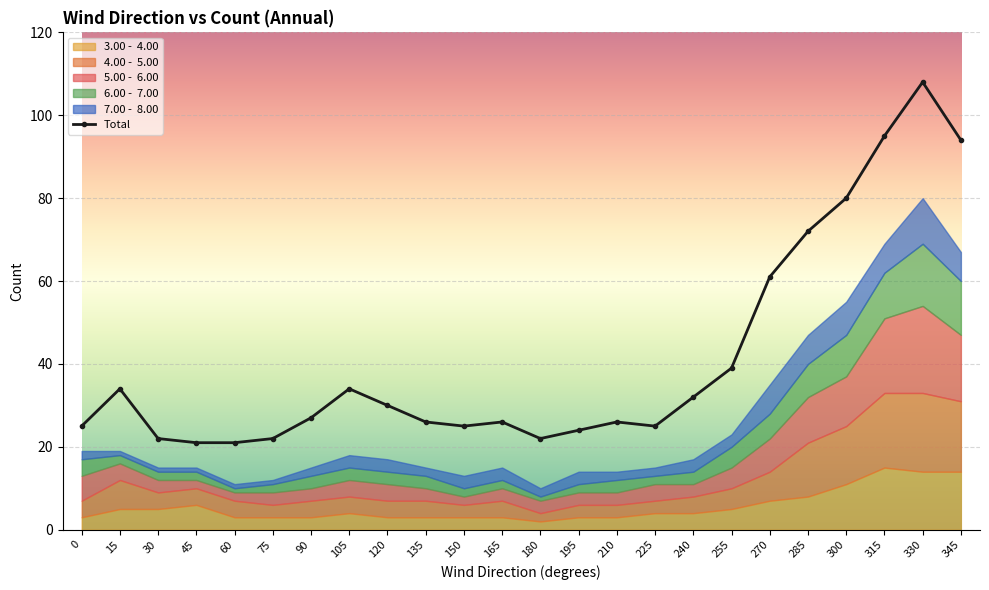

List the labels in order of value, largest first.

330, 315, 345, 300, 285, 270, 255, 15, 105, 240, 120, 90, 135, 165, 210, 0, 150, 225, 195, 30, 75, 180, 45, 60